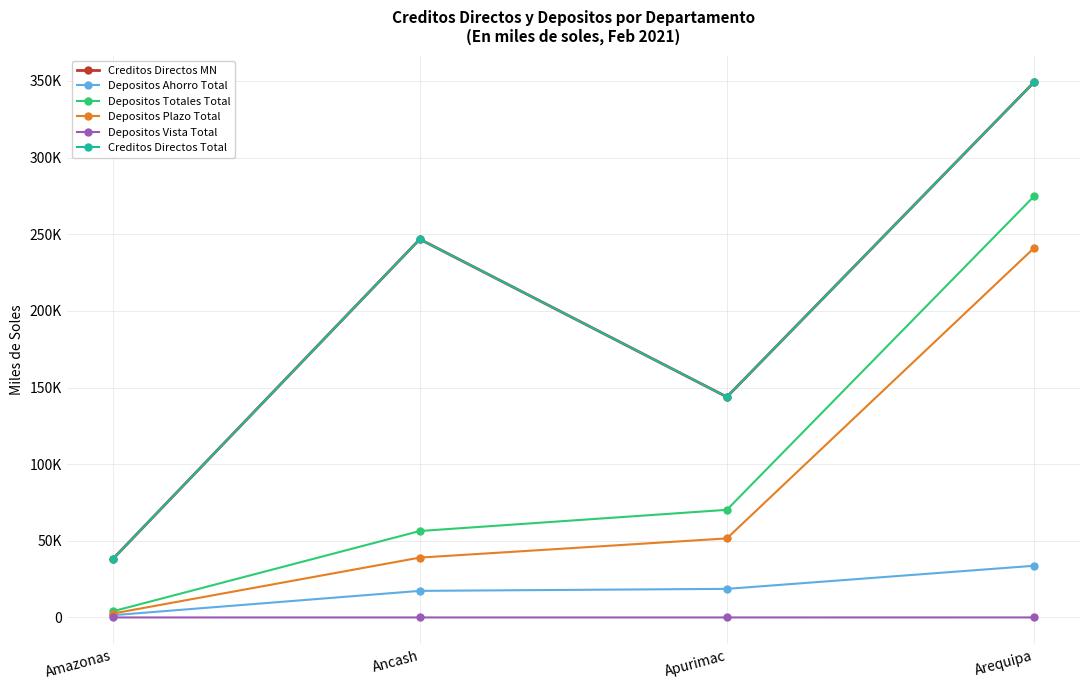

True or false: Creditos Directos Total has a value of 38051.5 at Amazonas.

True